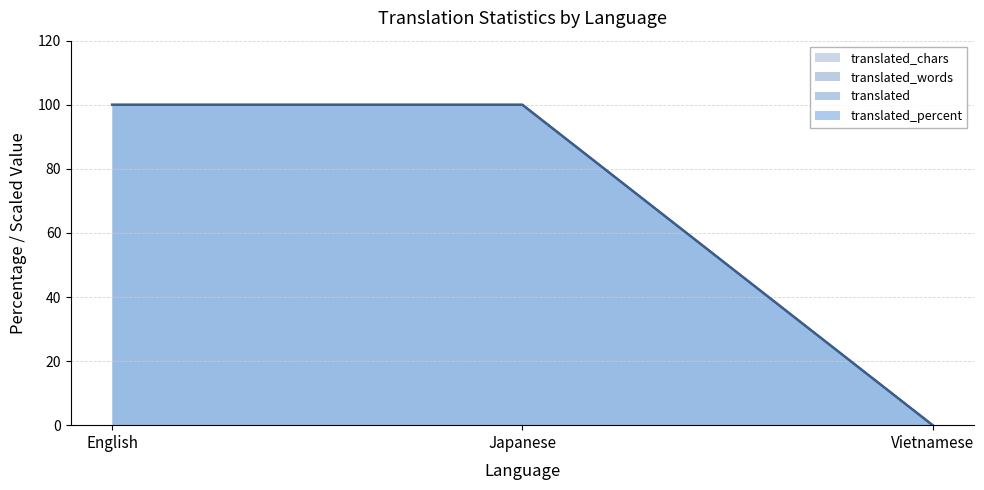

What is the sum of the translated_chars values at Vietnamese and English?

100